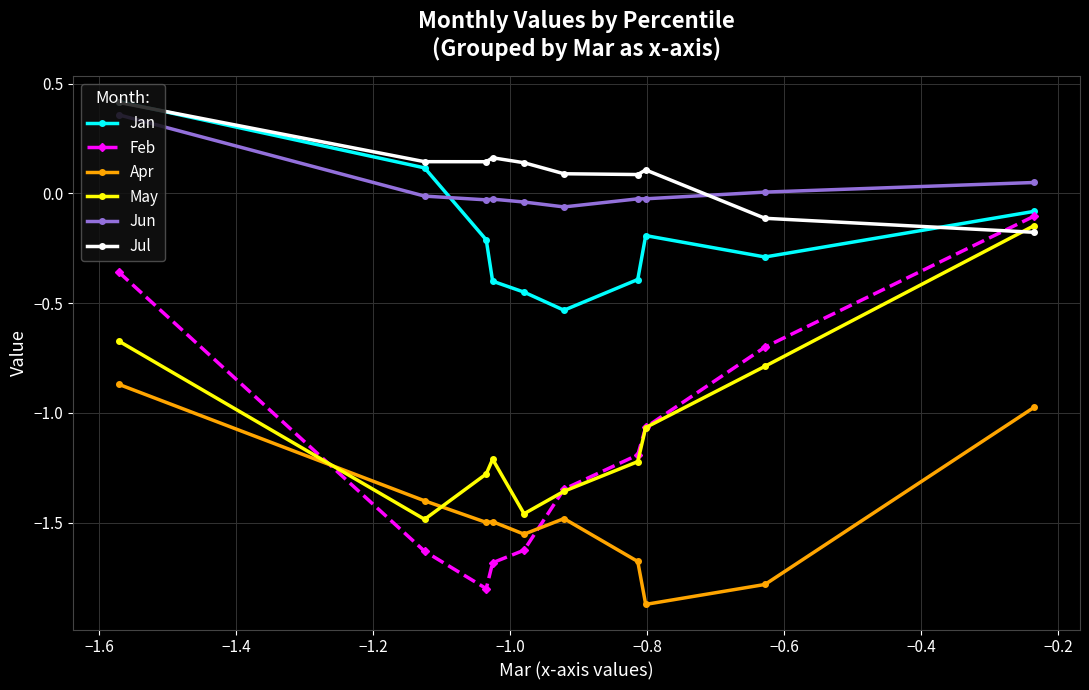

Which series has the widest spread of values?

Feb